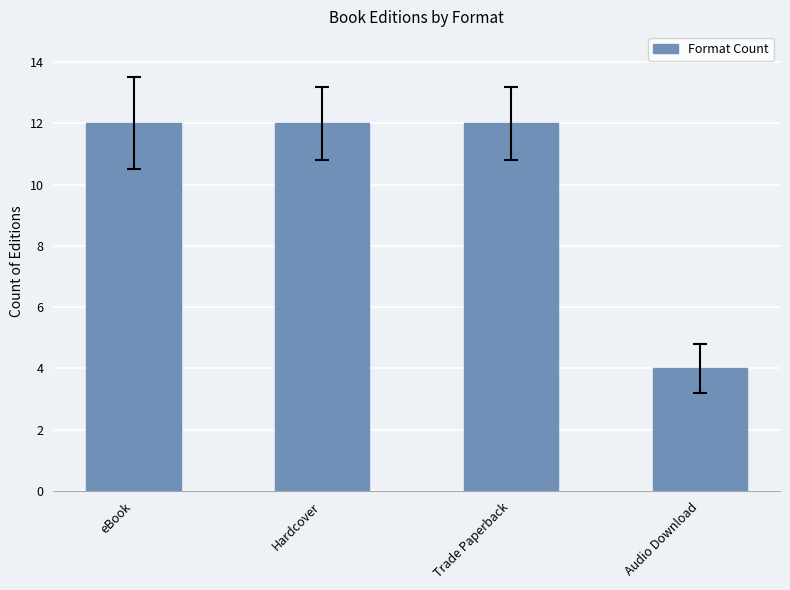

The chart shows a value of 2 at Audio Download. True or false?

False